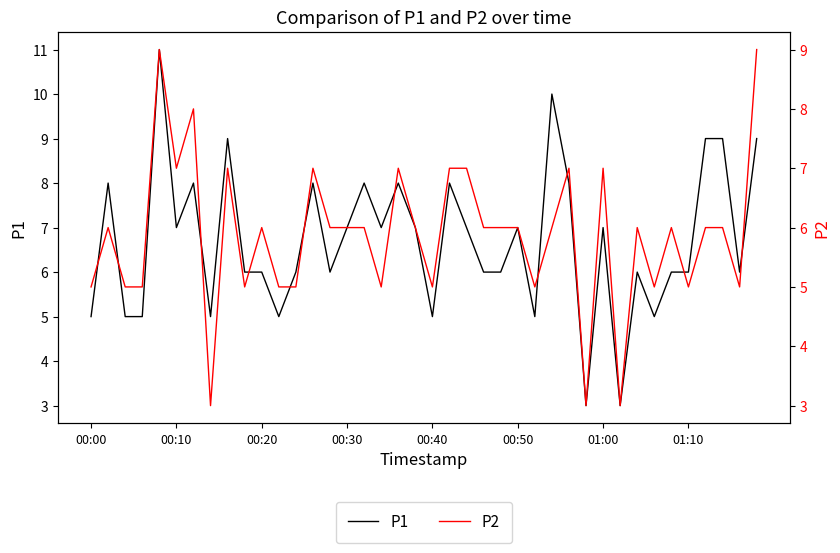

What is the highest value of the P1 series?

11